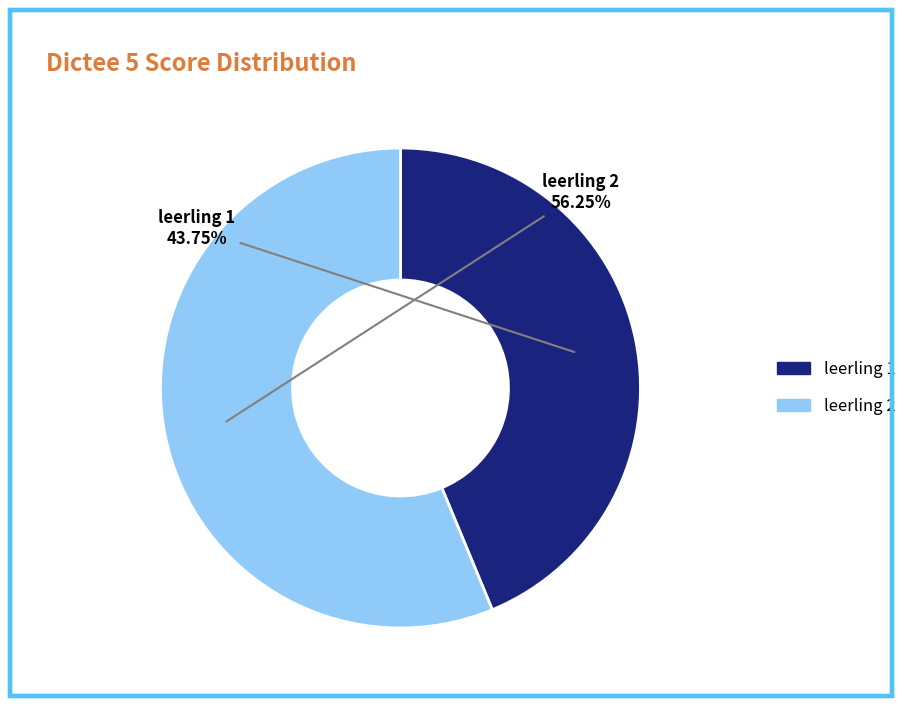

Count the number of slices in the pie.

2